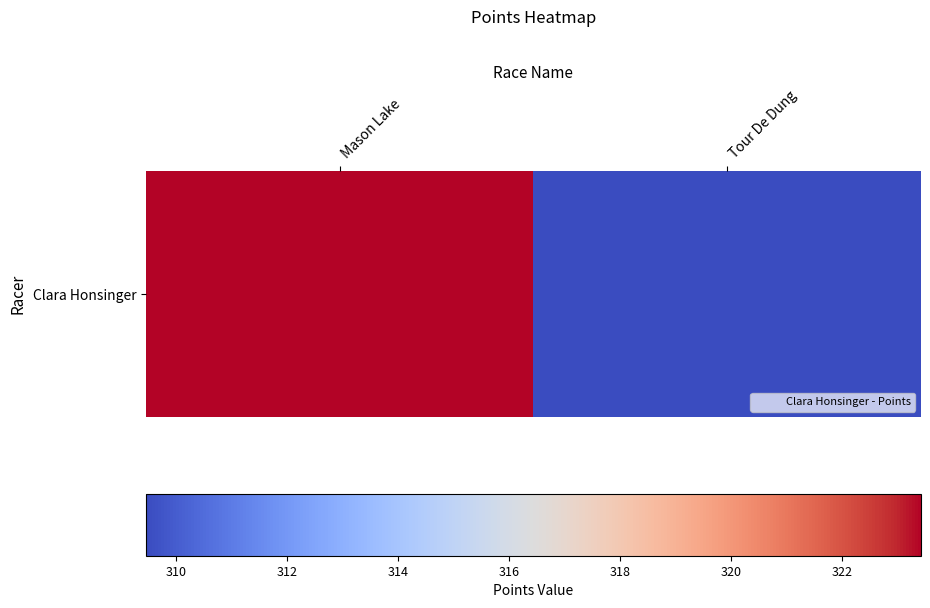

Rank the categories by value from highest to lowest.

Mason Lake, Tour De Dung